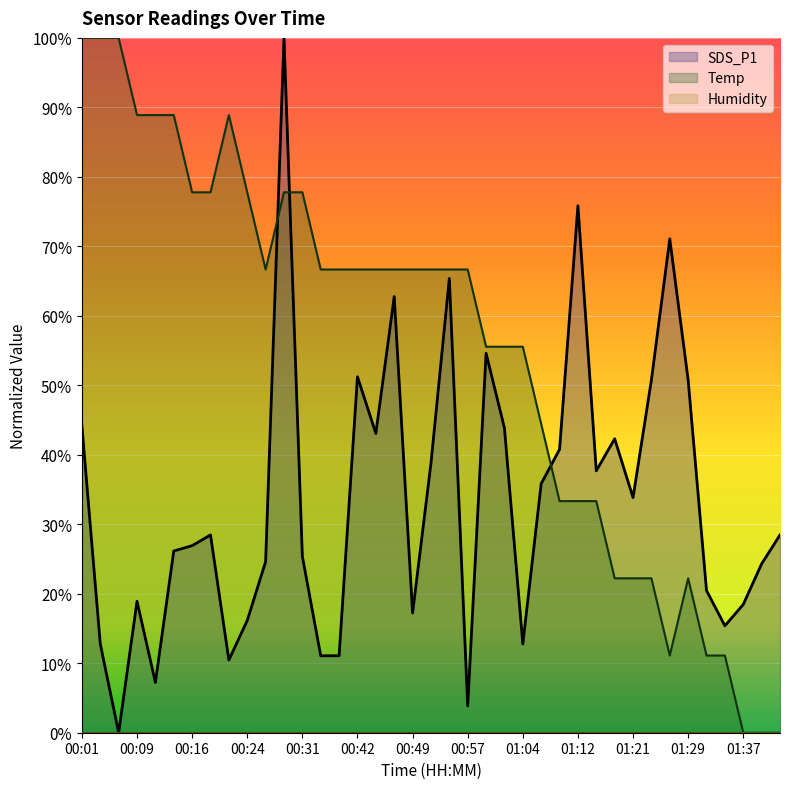

Which series has the largest total across all categories?

Temp